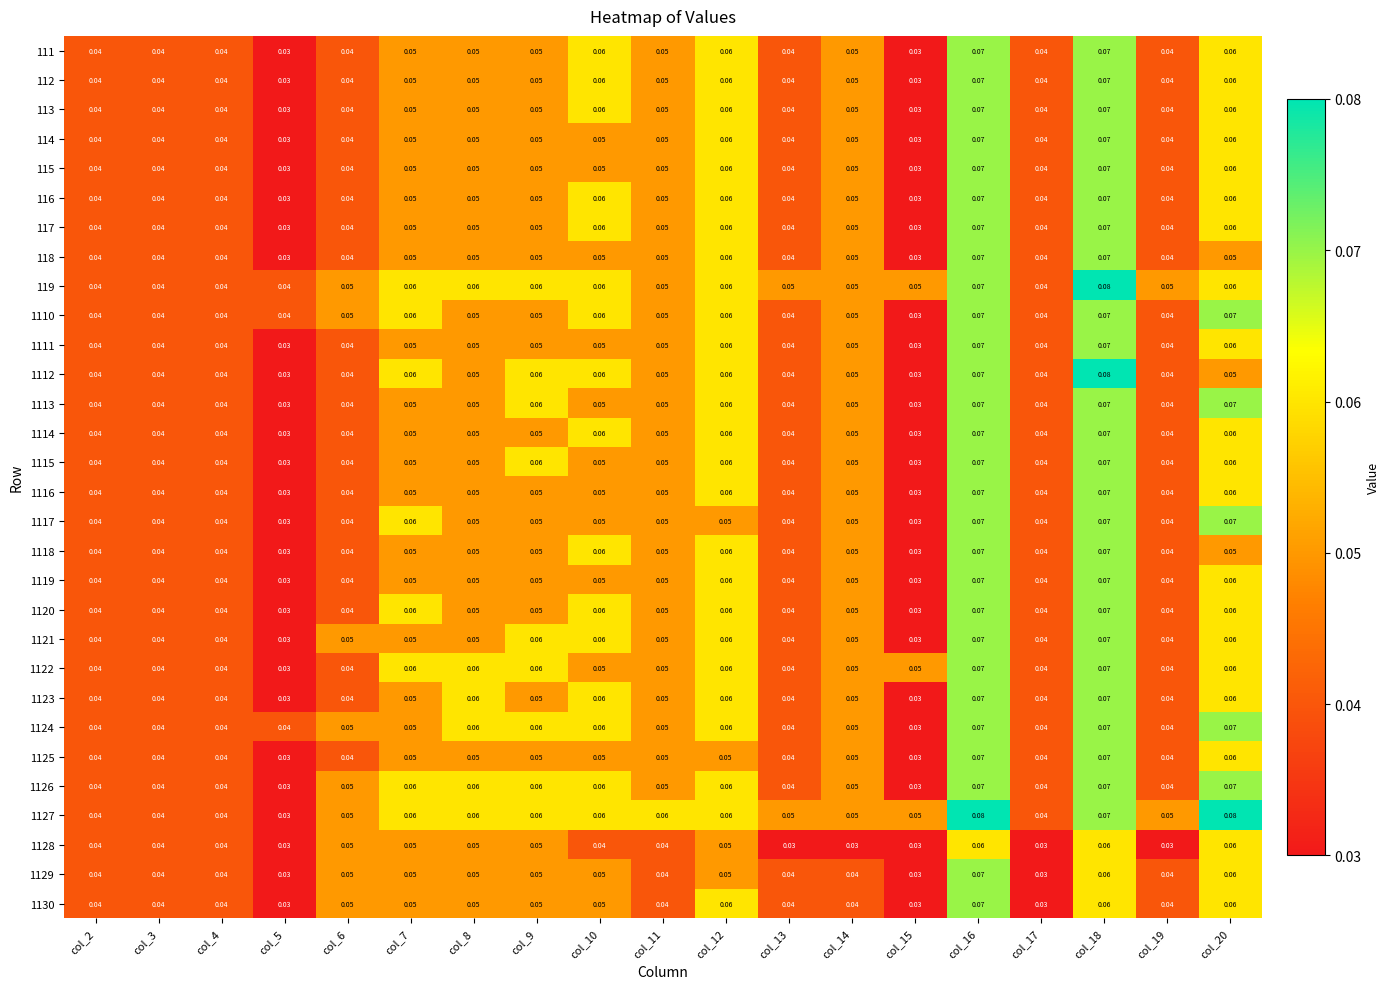

Is the value of 1119 at col_8 greater than the value of 1130 at col_20?

No